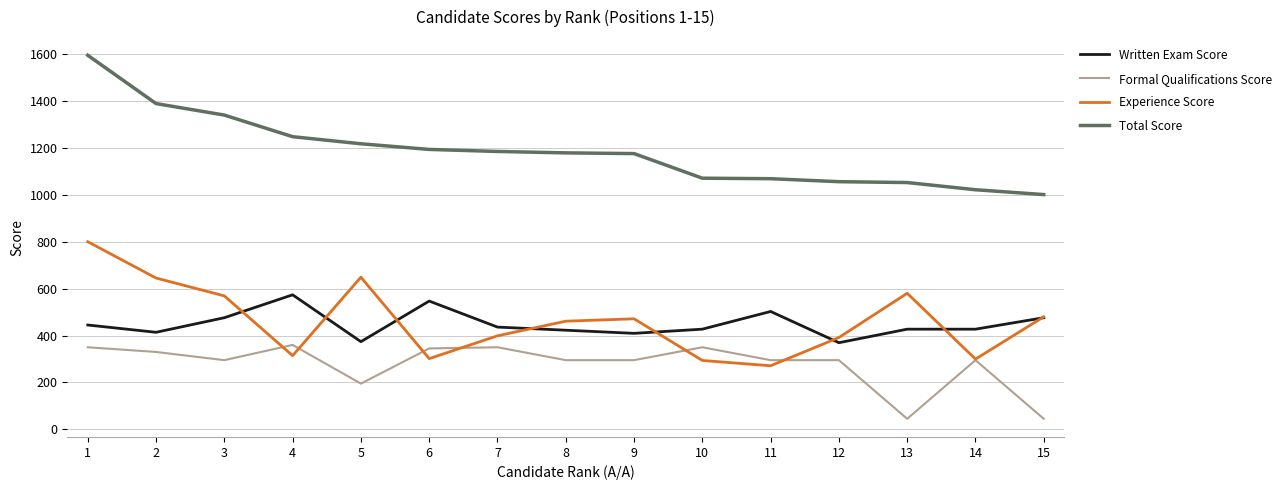

Which series changed the most between 10 and 12?

Experience Score